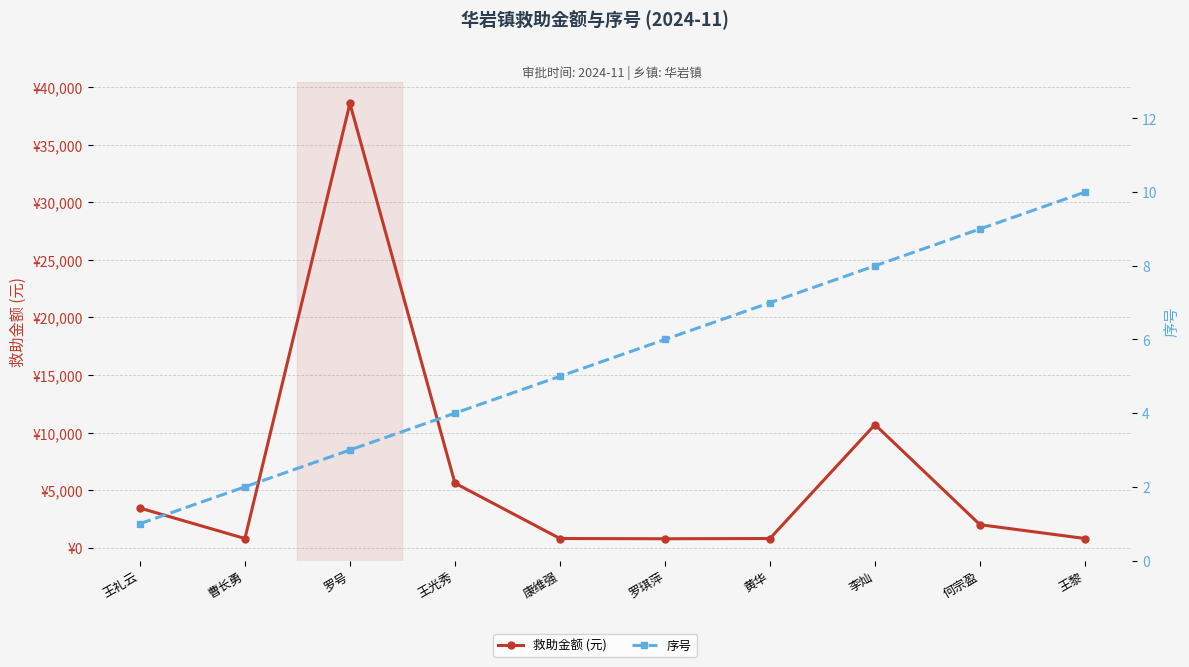

What are all the series names shown in the legend?

救助金额 (元), 序号